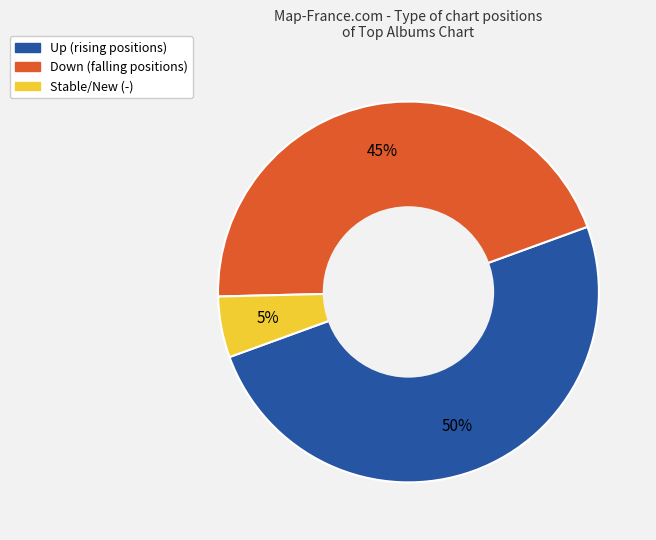

To the nearest percent, what is the difference between the largest and smallest slice percentages?

45%